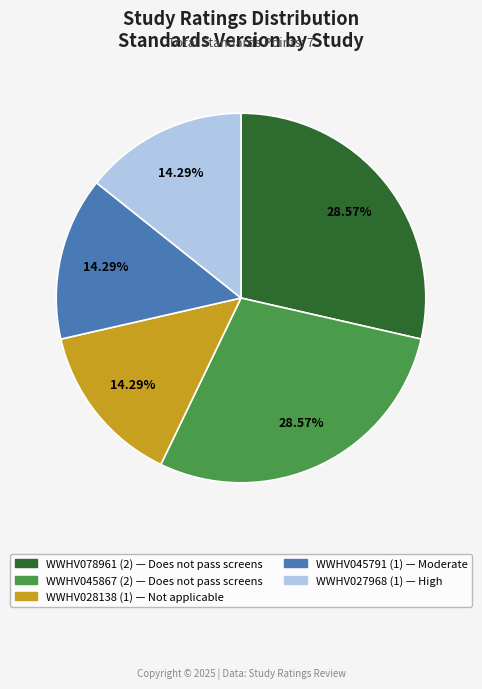

Is there any slice that represents more than half of the pie?

No